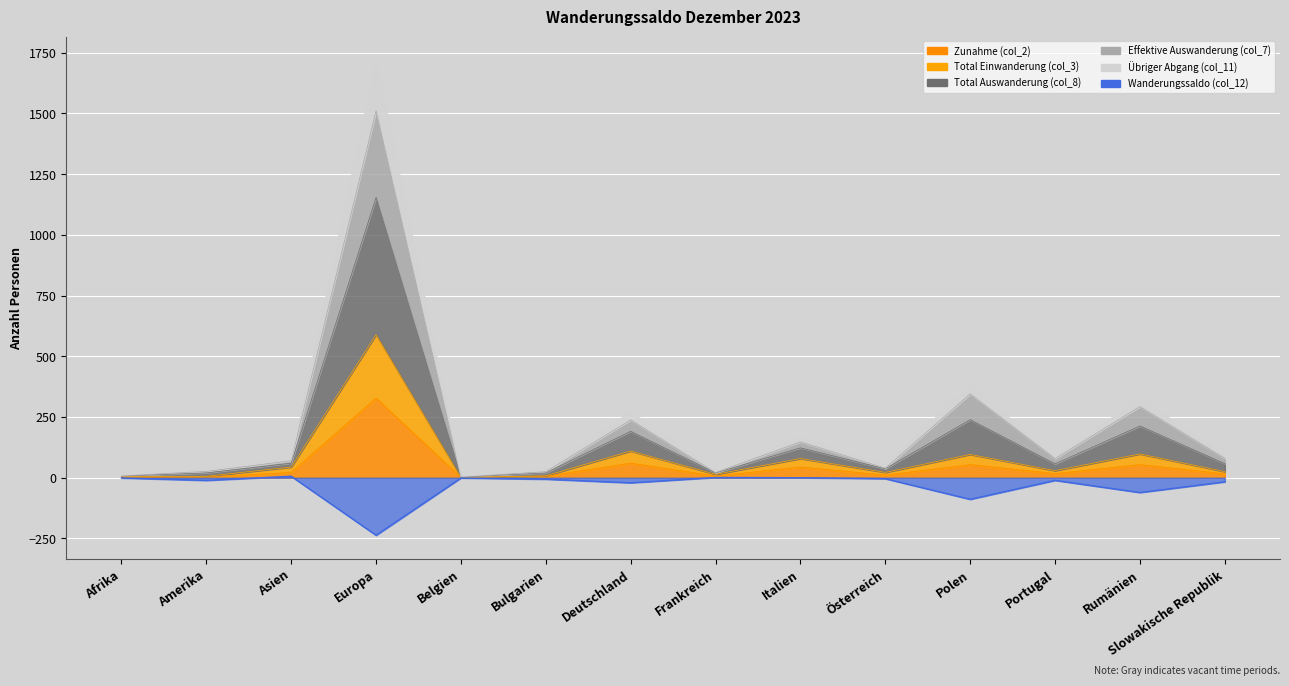

Which has a higher value, Belgien or Afrika?

Afrika